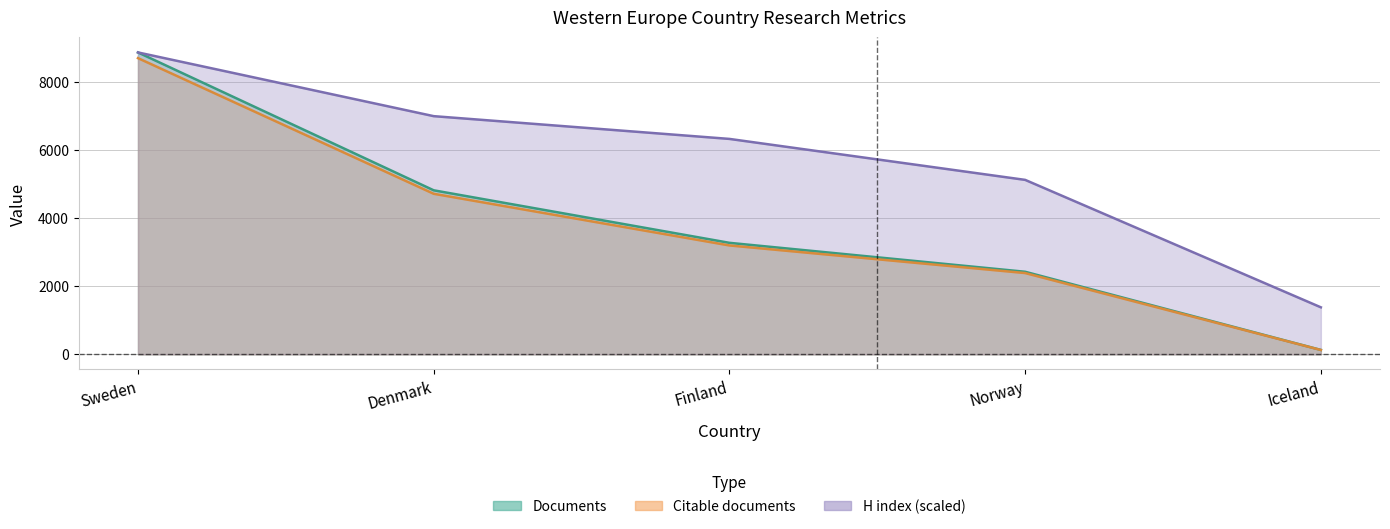

The value of Citable documents at Finland is 4441.0. True or false?

False